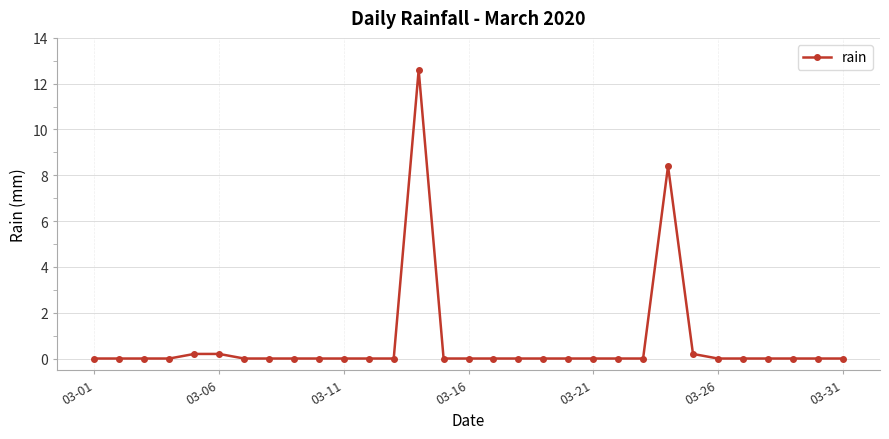

What is the average value?

0.7